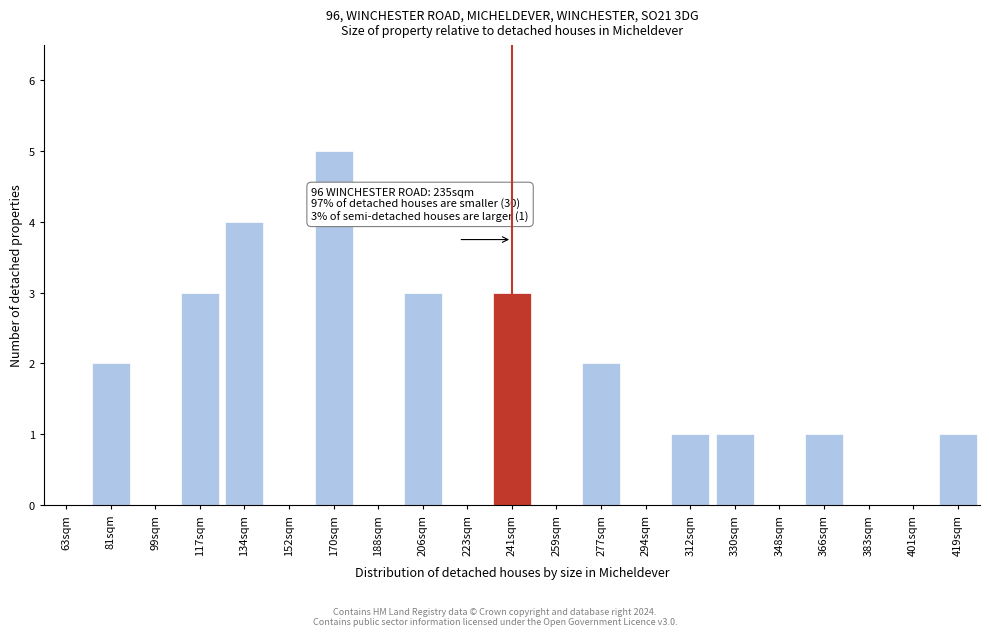

Reading left to right, what are all the values shown in this chart?

63sqm=0	81sqm=2	99sqm=0	117sqm=3	134sqm=4	152sqm=0	170sqm=5	188sqm=0	206sqm=3	223sqm=0	241sqm=3	259sqm=0	277sqm=2	294sqm=0	312sqm=1	330sqm=1	348sqm=0	366sqm=1	383sqm=0	401sqm=0	419sqm=1